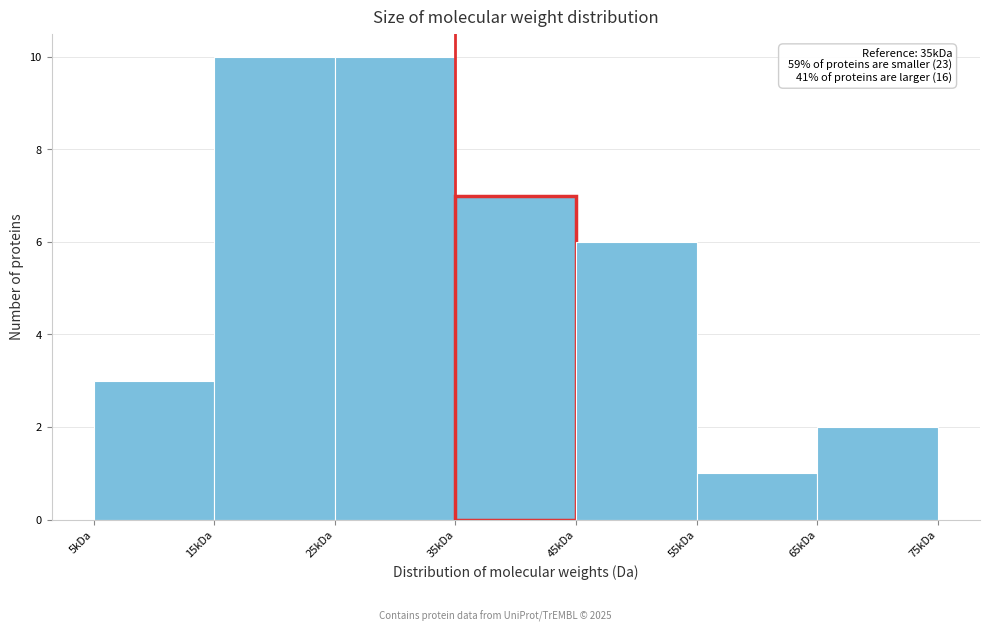

Reading left to right, transcribe all the data shown in this chart.

3	10	10	7	6	1	2